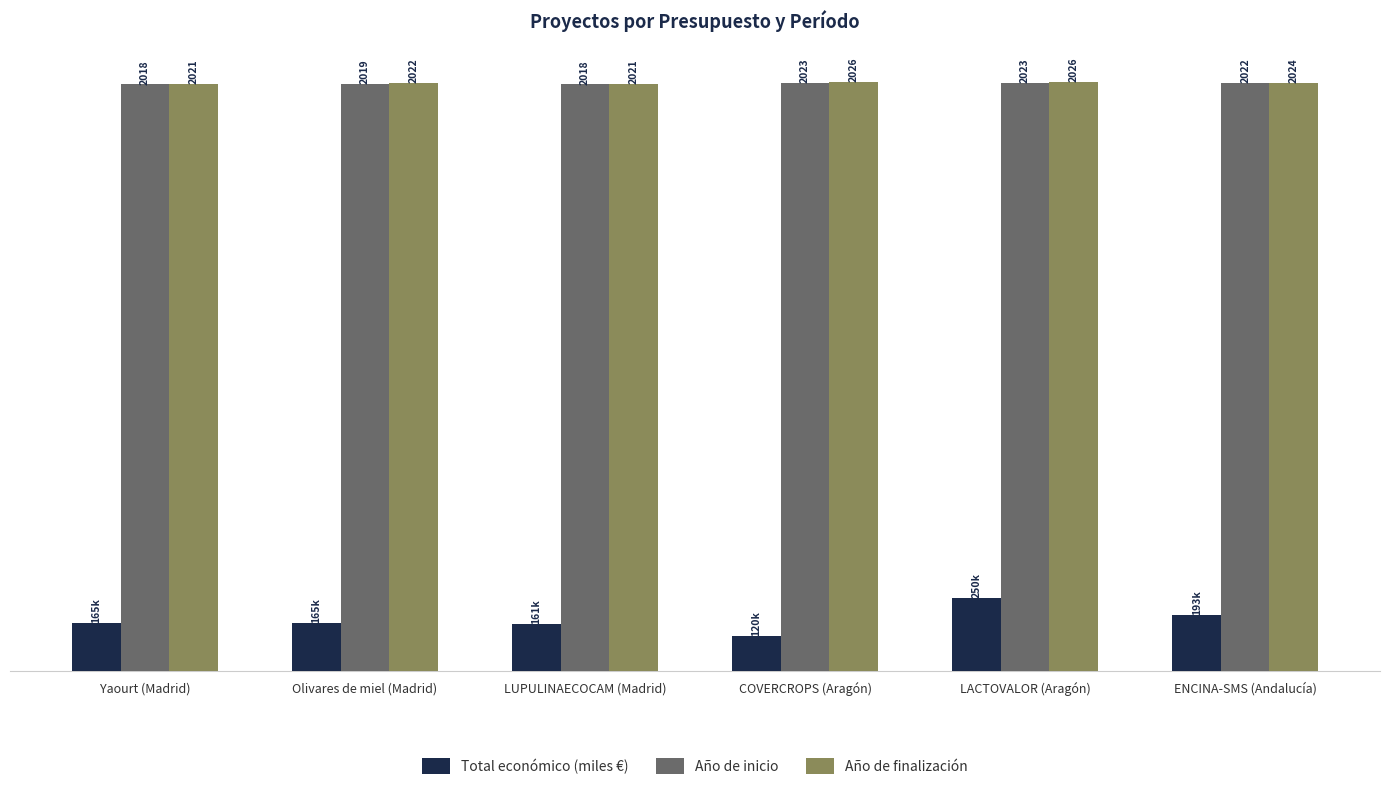

Which series has the widest spread of values?

Total económico (miles €)